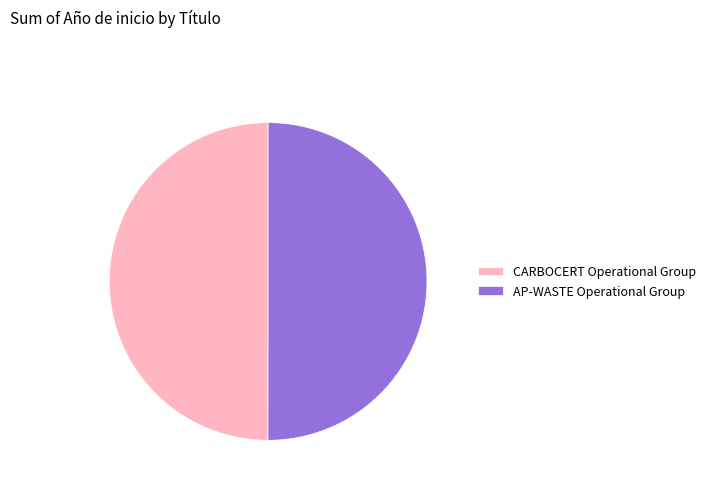

How many segments does this pie chart have?

2